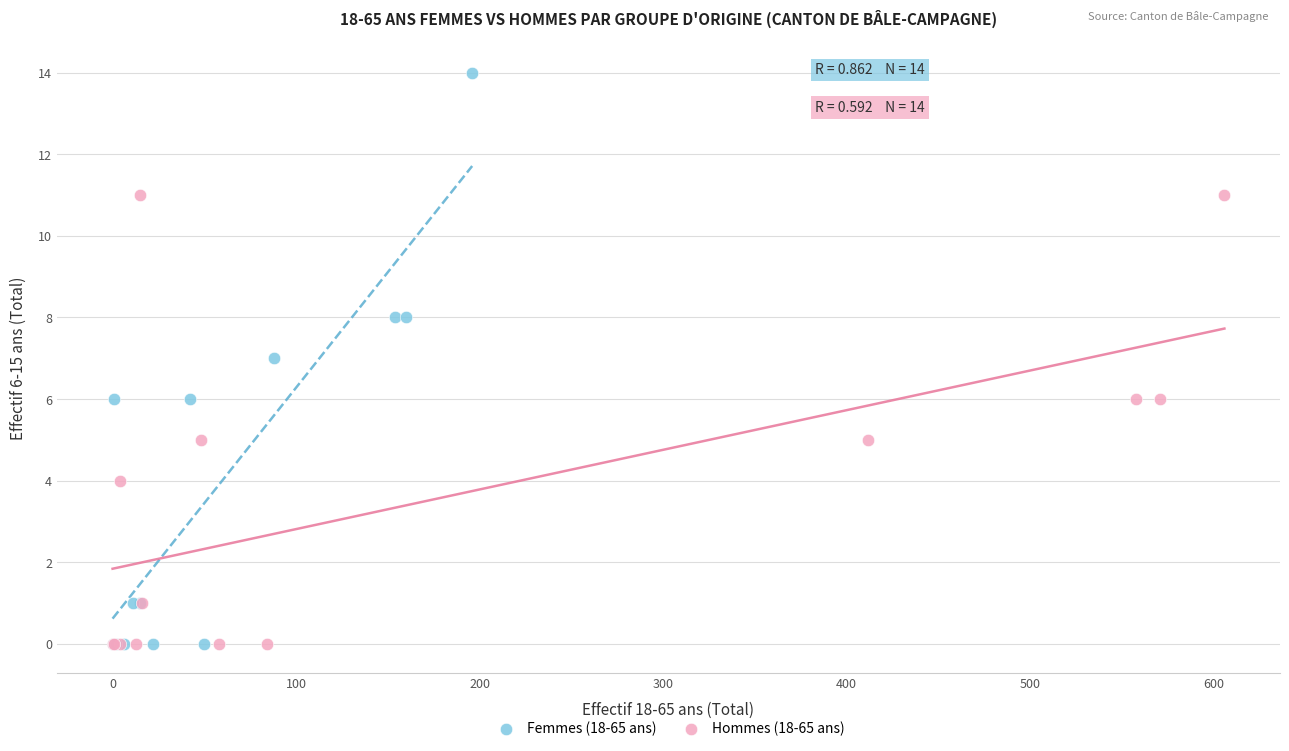

Which series reaches the maximum Y coordinate?

Femmes (18-65 ans)